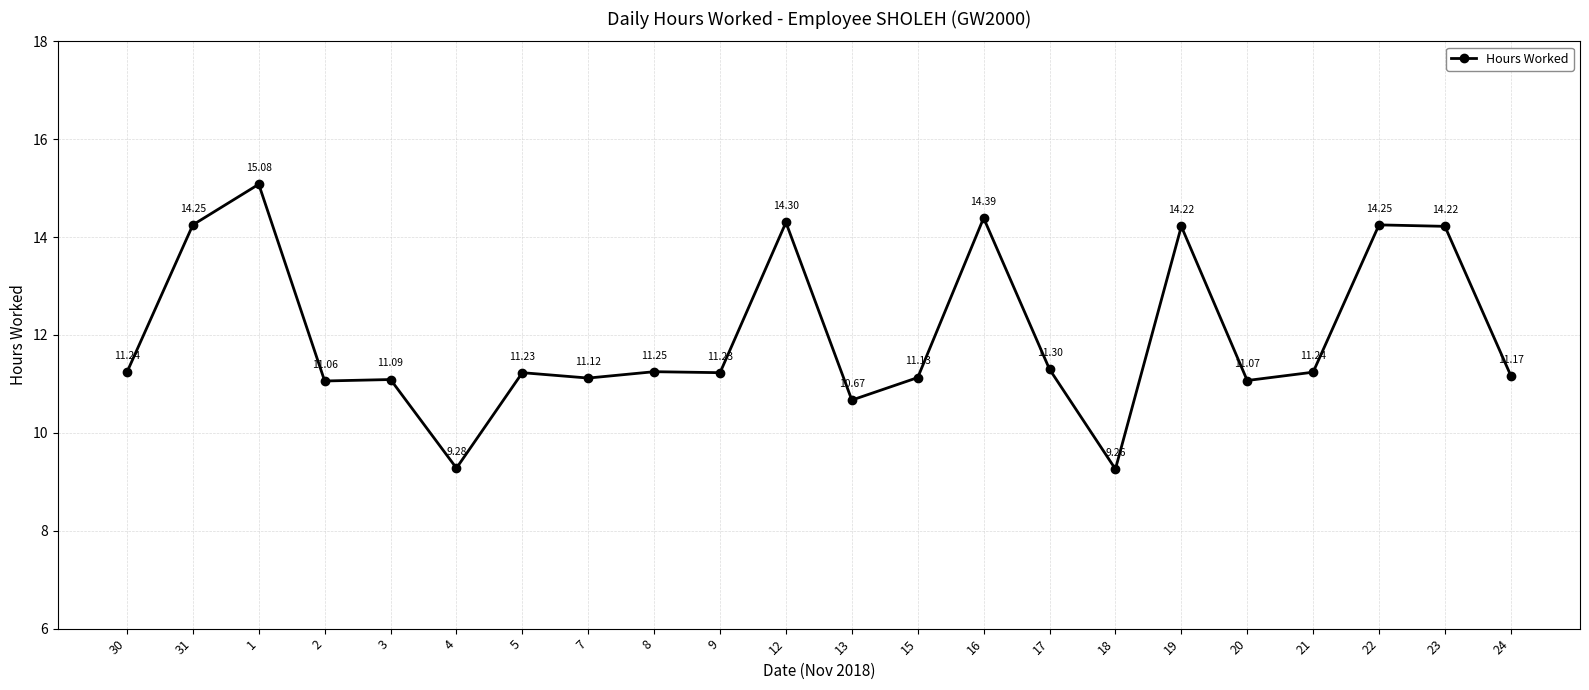

Where is the first local maximum?

1